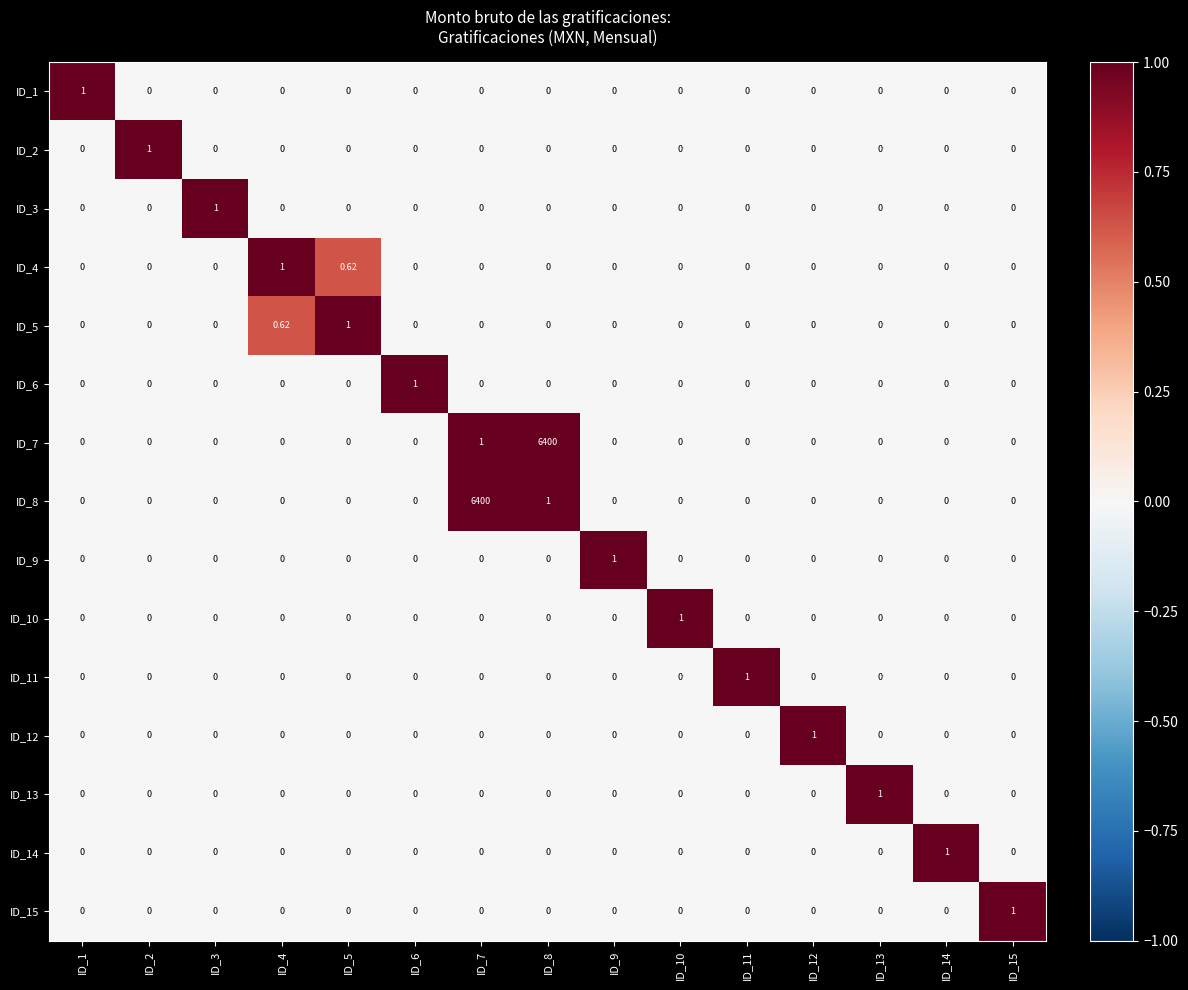

Reading left to right, extract all data points from this chart.

ID_1: ID_1=1.0	ID_2=0.0	ID_3=0.0	ID_4=0.0	ID_5=0.0	ID_6=0.0	ID_7=0.0	ID_8=0.0	ID_9=0.0	ID_10=0.0	ID_11=0.0	ID_12=0.0	ID_13=0.0	ID_14=0.0	ID_15=0.0
ID_2: ID_1=0.0	ID_2=1.0	ID_3=0.0	ID_4=0.0	ID_5=0.0	ID_6=0.0	ID_7=0.0	ID_8=0.0	ID_9=0.0	ID_10=0.0	ID_11=0.0	ID_12=0.0	ID_13=0.0	ID_14=0.0	ID_15=0.0
ID_3: ID_1=0.0	ID_2=0.0	ID_3=1.0	ID_4=0.0	ID_5=0.0	ID_6=0.0	ID_7=0.0	ID_8=0.0	ID_9=0.0	ID_10=0.0	ID_11=0.0	ID_12=0.0	ID_13=0.0	ID_14=0.0	ID_15=0.0
ID_4: ID_1=0.0	ID_2=0.0	ID_3=0.0	ID_4=1.0	ID_5=0.6	ID_6=0.0	ID_7=0.0	ID_8=0.0	ID_9=0.0	ID_10=0.0	ID_11=0.0	ID_12=0.0	ID_13=0.0	ID_14=0.0	ID_15=0.0
ID_5: ID_1=0.0	ID_2=0.0	ID_3=0.0	ID_4=0.6	ID_5=1.0	ID_6=0.0	ID_7=0.0	ID_8=0.0	ID_9=0.0	ID_10=0.0	ID_11=0.0	ID_12=0.0	ID_13=0.0	ID_14=0.0	ID_15=0.0
ID_6: ID_1=0.0	ID_2=0.0	ID_3=0.0	ID_4=0.0	ID_5=0.0	ID_6=1.0	ID_7=0.0	ID_8=0.0	ID_9=0.0	ID_10=0.0	ID_11=0.0	ID_12=0.0	ID_13=0.0	ID_14=0.0	ID_15=0.0
ID_7: ID_1=0.0	ID_2=0.0	ID_3=0.0	ID_4=0.0	ID_5=0.0	ID_6=0.0	ID_7=1.0	ID_8=6400.0	ID_9=0.0	ID_10=0.0	ID_11=0.0	ID_12=0.0	ID_13=0.0	ID_14=0.0	ID_15=0.0
ID_8: ID_1=0.0	ID_2=0.0	ID_3=0.0	ID_4=0.0	ID_5=0.0	ID_6=0.0	ID_7=6400.0	ID_8=1.0	ID_9=0.0	ID_10=0.0	ID_11=0.0	ID_12=0.0	ID_13=0.0	ID_14=0.0	ID_15=0.0
ID_9: ID_1=0.0	ID_2=0.0	ID_3=0.0	ID_4=0.0	ID_5=0.0	ID_6=0.0	ID_7=0.0	ID_8=0.0	ID_9=1.0	ID_10=0.0	ID_11=0.0	ID_12=0.0	ID_13=0.0	ID_14=0.0	ID_15=0.0
ID_10: ID_1=0.0	ID_2=0.0	ID_3=0.0	ID_4=0.0	ID_5=0.0	ID_6=0.0	ID_7=0.0	ID_8=0.0	ID_9=0.0	ID_10=1.0	ID_11=0.0	ID_12=0.0	ID_13=0.0	ID_14=0.0	ID_15=0.0
ID_11: ID_1=0.0	ID_2=0.0	ID_3=0.0	ID_4=0.0	ID_5=0.0	ID_6=0.0	ID_7=0.0	ID_8=0.0	ID_9=0.0	ID_10=0.0	ID_11=1.0	ID_12=0.0	ID_13=0.0	ID_14=0.0	ID_15=0.0
ID_12: ID_1=0.0	ID_2=0.0	ID_3=0.0	ID_4=0.0	ID_5=0.0	ID_6=0.0	ID_7=0.0	ID_8=0.0	ID_9=0.0	ID_10=0.0	ID_11=0.0	ID_12=1.0	ID_13=0.0	ID_14=0.0	ID_15=0.0
ID_13: ID_1=0.0	ID_2=0.0	ID_3=0.0	ID_4=0.0	ID_5=0.0	ID_6=0.0	ID_7=0.0	ID_8=0.0	ID_9=0.0	ID_10=0.0	ID_11=0.0	ID_12=0.0	ID_13=1.0	ID_14=0.0	ID_15=0.0
ID_14: ID_1=0.0	ID_2=0.0	ID_3=0.0	ID_4=0.0	ID_5=0.0	ID_6=0.0	ID_7=0.0	ID_8=0.0	ID_9=0.0	ID_10=0.0	ID_11=0.0	ID_12=0.0	ID_13=0.0	ID_14=1.0	ID_15=0.0
ID_15: ID_1=0.0	ID_2=0.0	ID_3=0.0	ID_4=0.0	ID_5=0.0	ID_6=0.0	ID_7=0.0	ID_8=0.0	ID_9=0.0	ID_10=0.0	ID_11=0.0	ID_12=0.0	ID_13=0.0	ID_14=0.0	ID_15=1.0